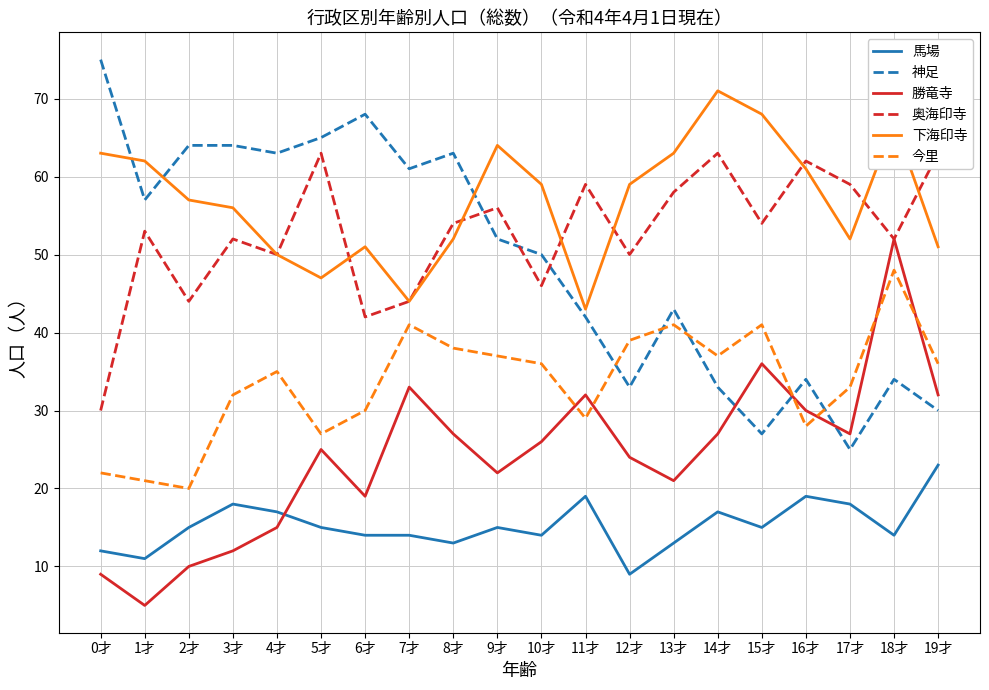

True or false: 神足 has a value of 89 at 7才.

False